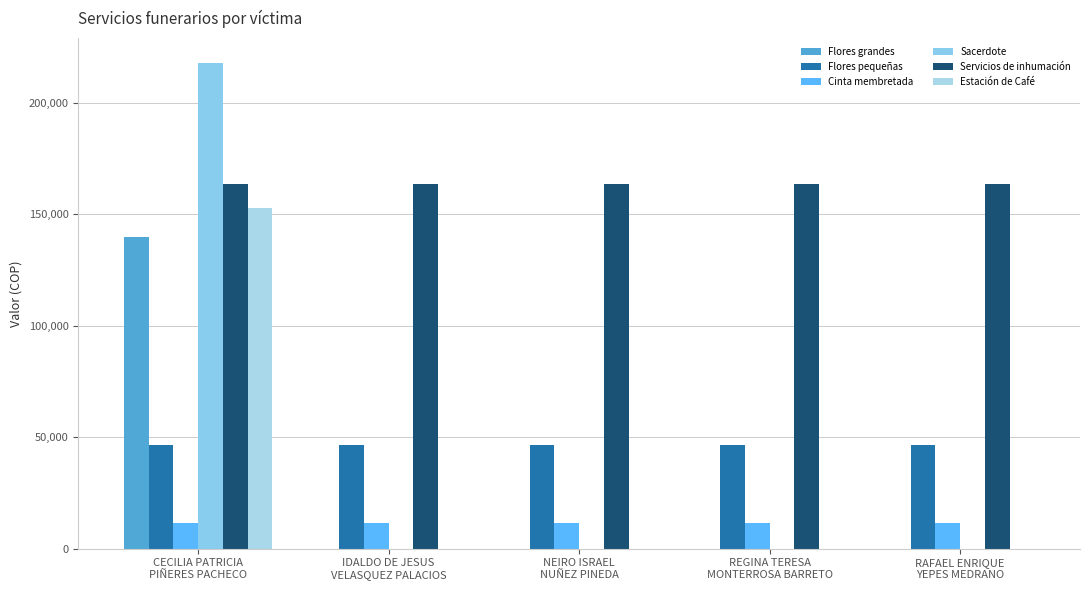

Rank the series at NEIRO ISRAEL
NUÑEZ PINEDA from lowest to highest value.

Flores grandes, Sacerdote, Estación de Café, Cinta membretada, Flores pequeñas, Servicios de inhumación